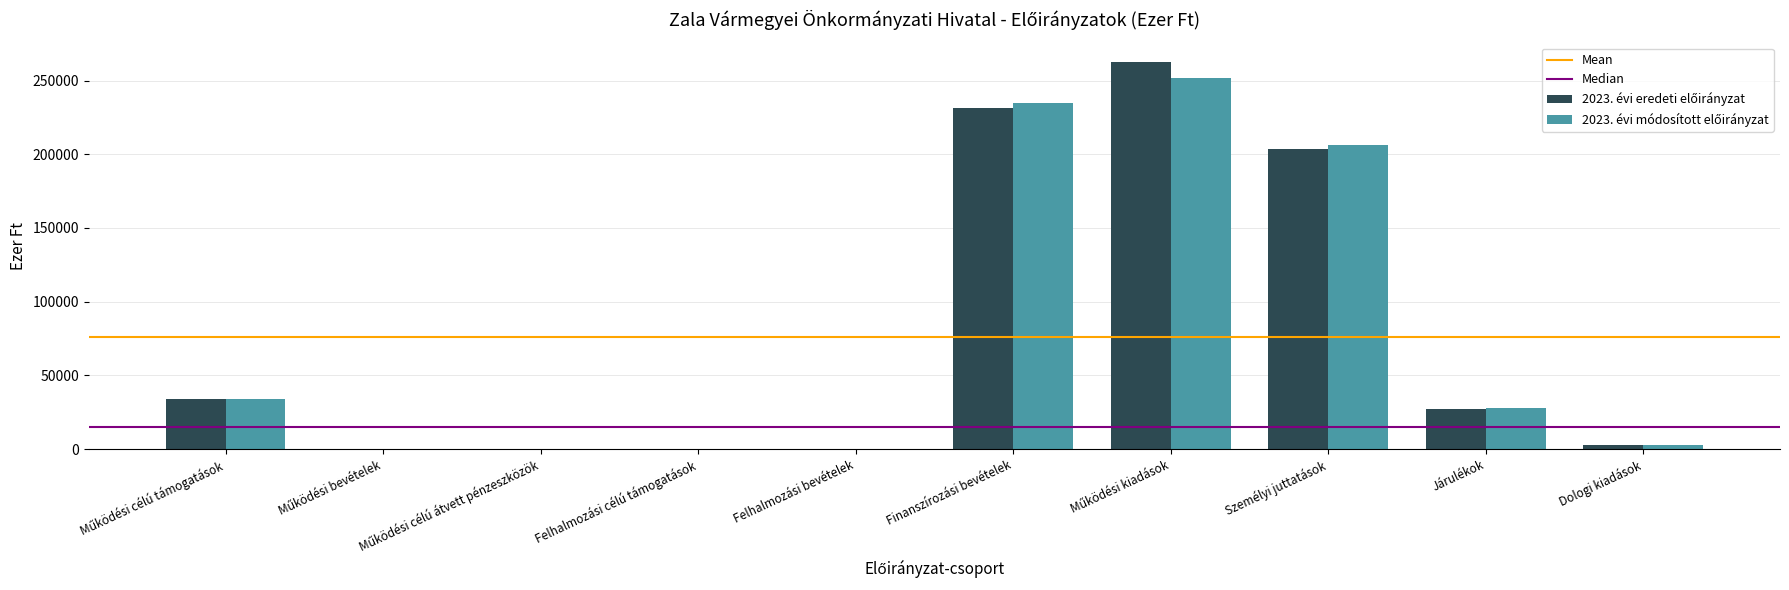

What is the maximum value shown in the chart?

262521